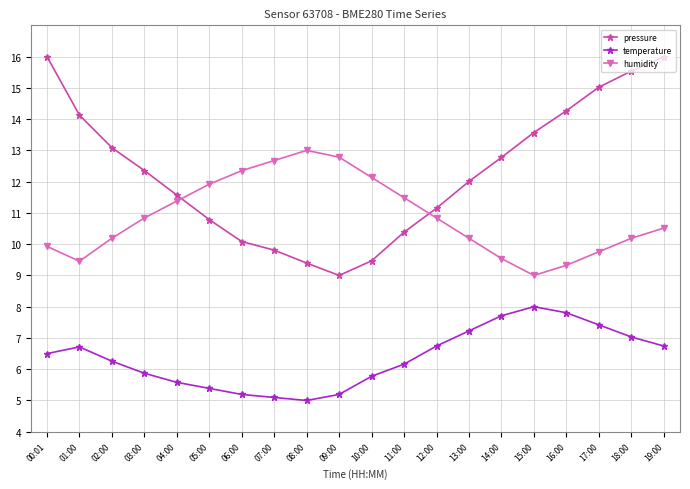

Does the chart display data point markers on the line(s)?

Yes